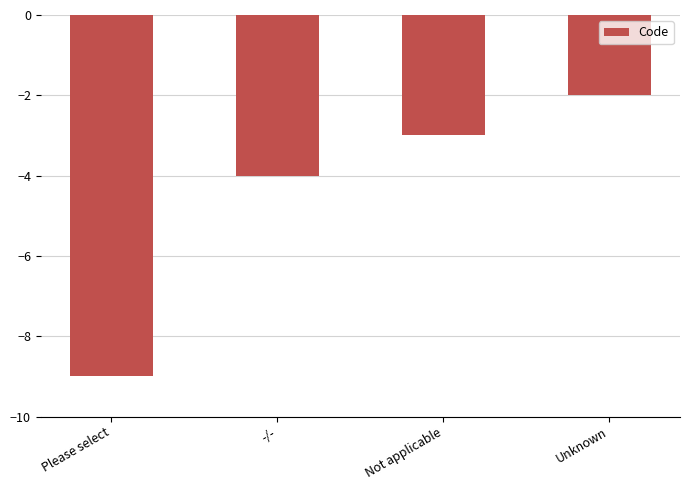

Reading left to right, extract all data points from this chart.

-9	-4	-3	-2